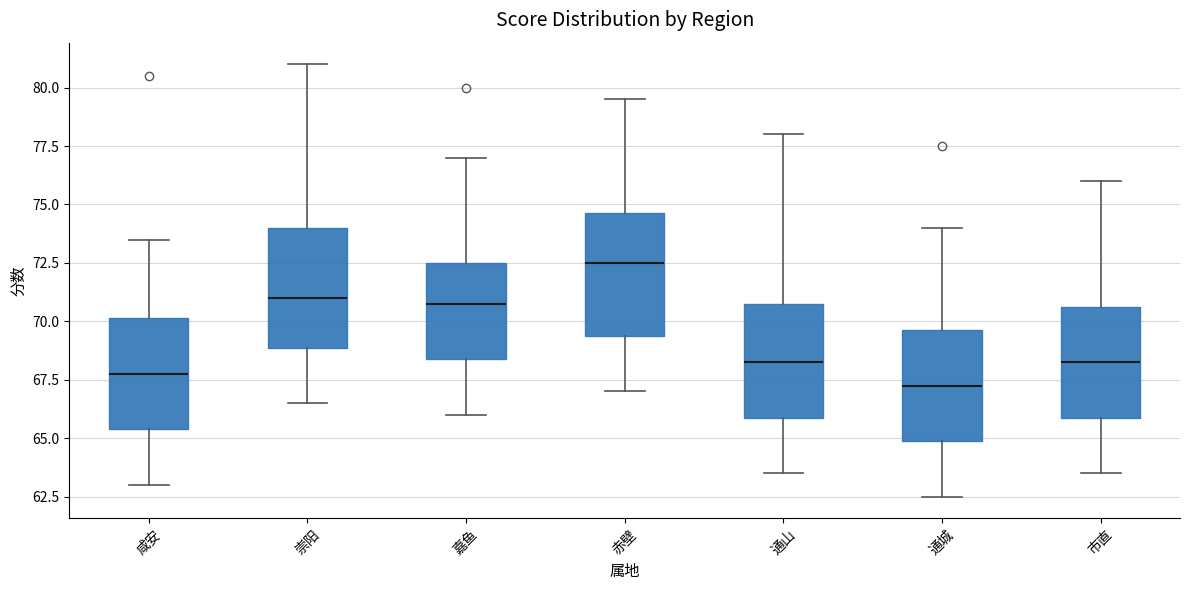

Which box's median line is the highest?

赤壁